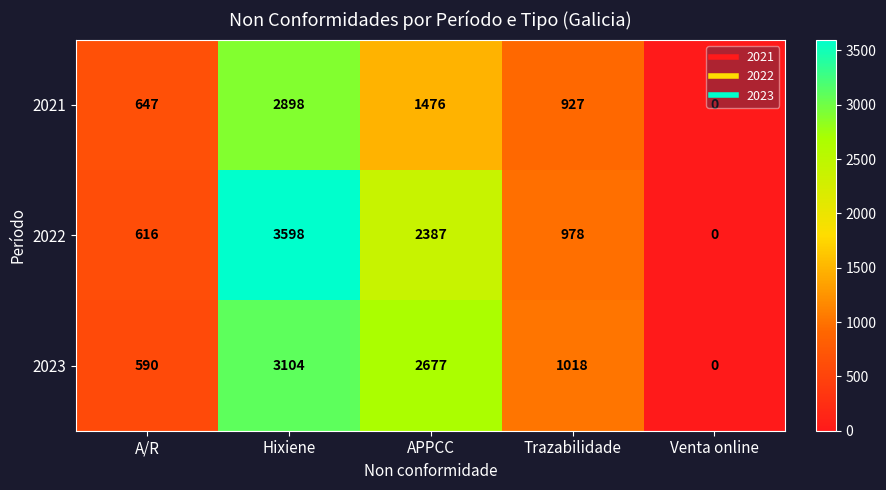

What is the average value of the 2022 series?

1516